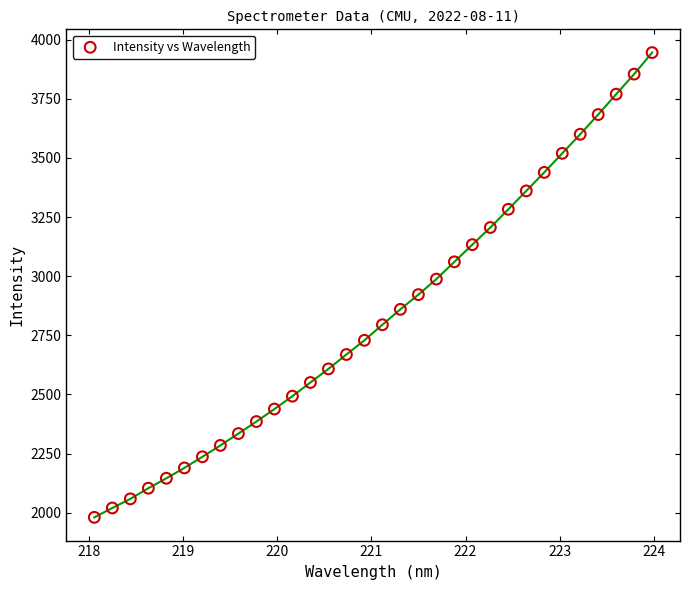

What is the range of X values (max minus min)?

5.9